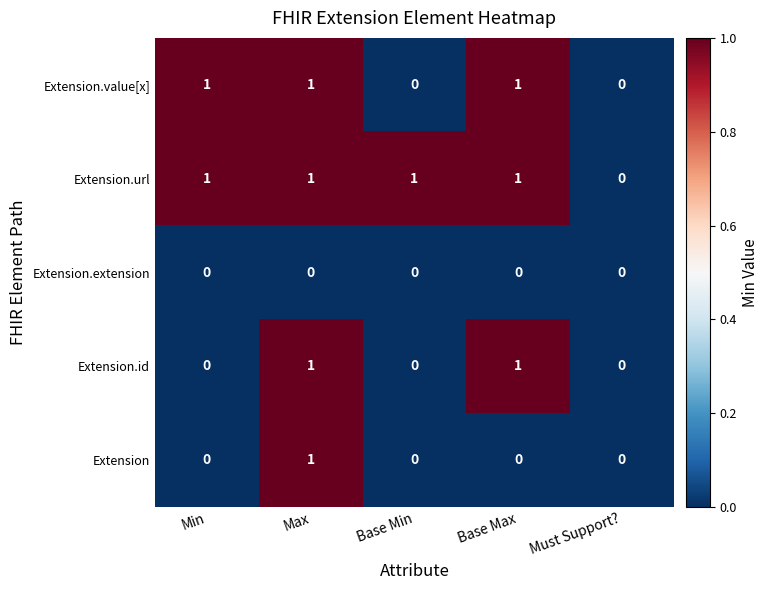

The Extension.value[x] series shows 1 at Base Max. True or false?

True